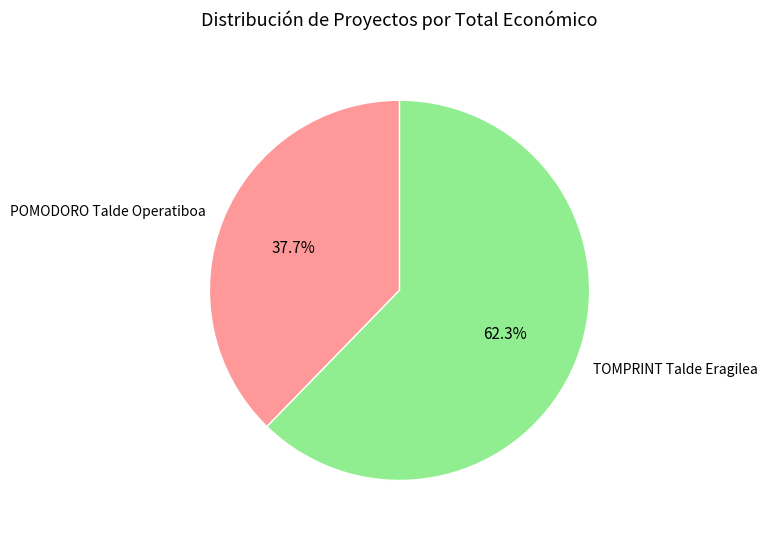

To the nearest percent, what portion does TOMPRINT Talde Eragilea represent?

62%